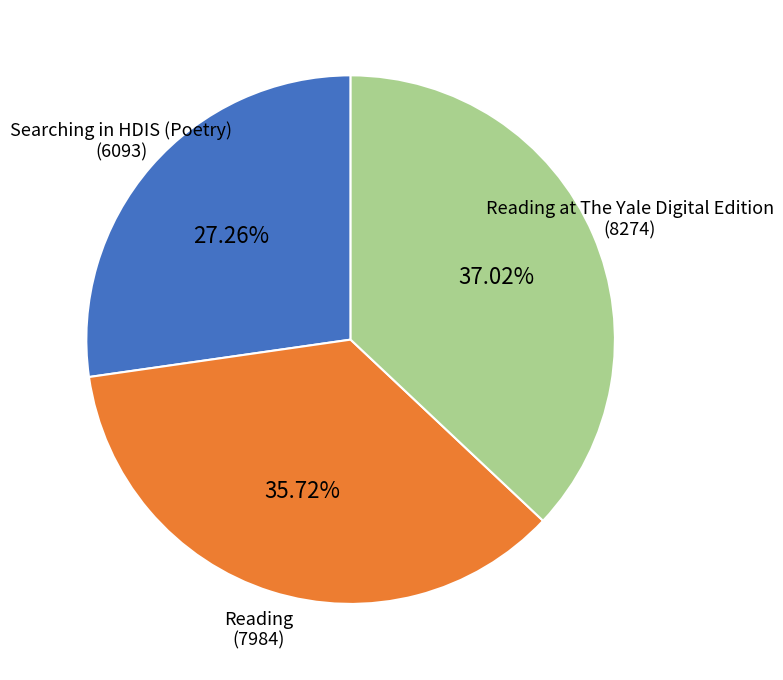

Is there any slice that represents more than half of the pie?

No